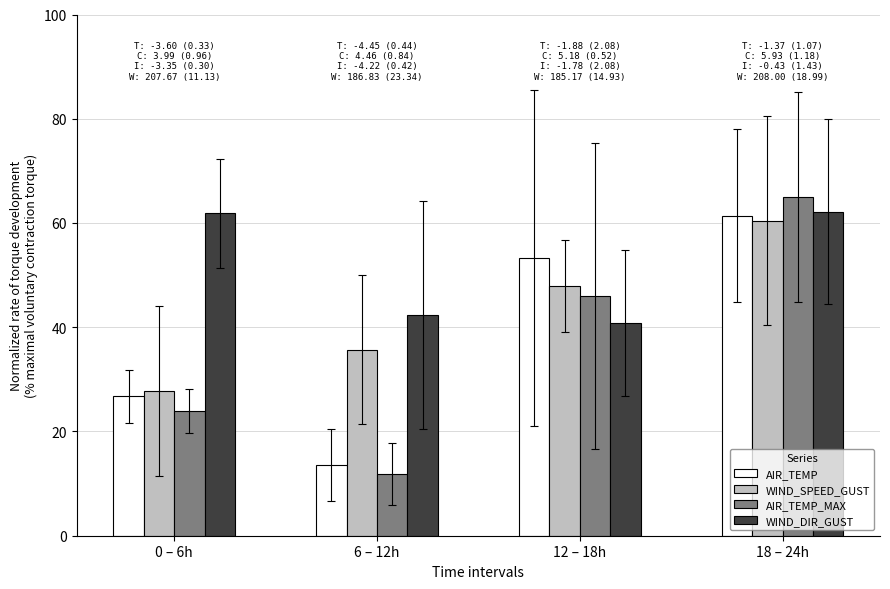

Count the number of data series in this chart.

4